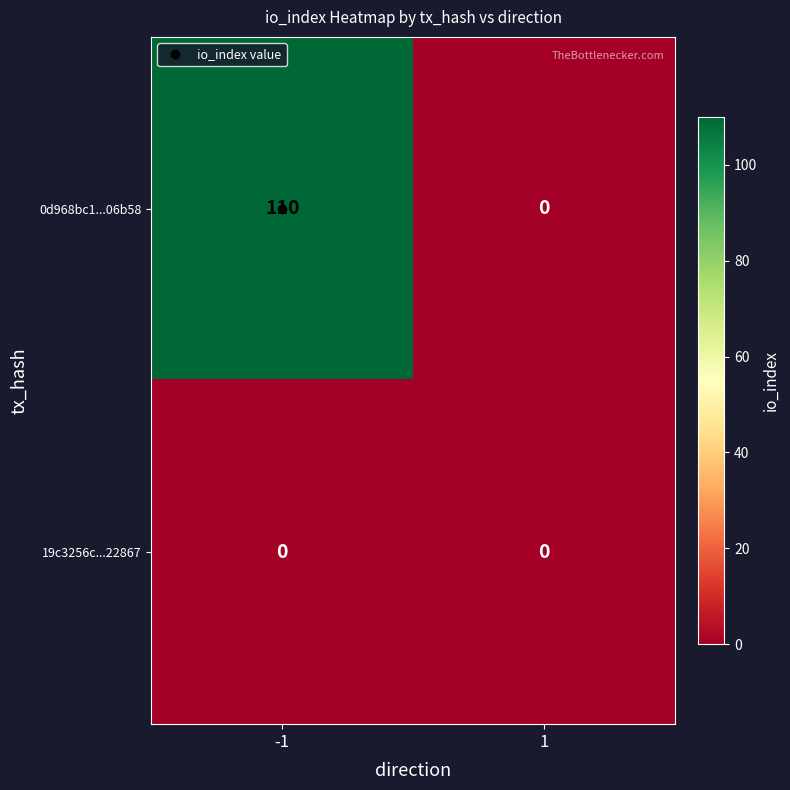

What is the highest value of the 0d968bc1...06b58 series?

110